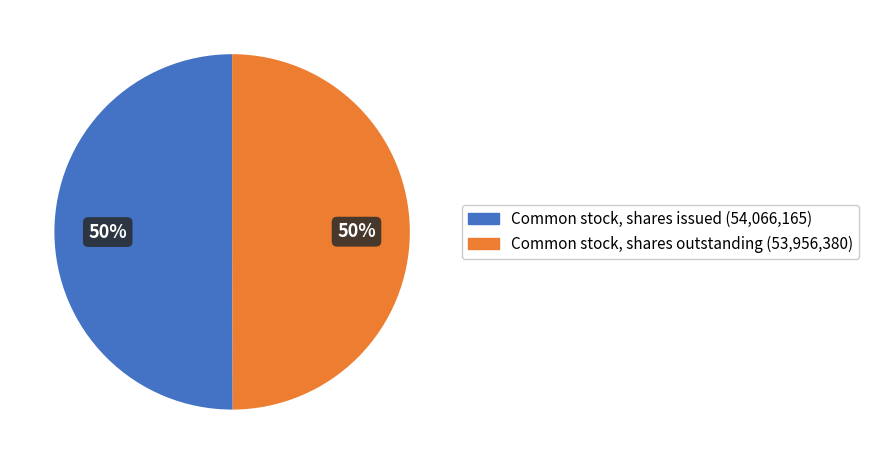

Count the number of slices in the pie.

2